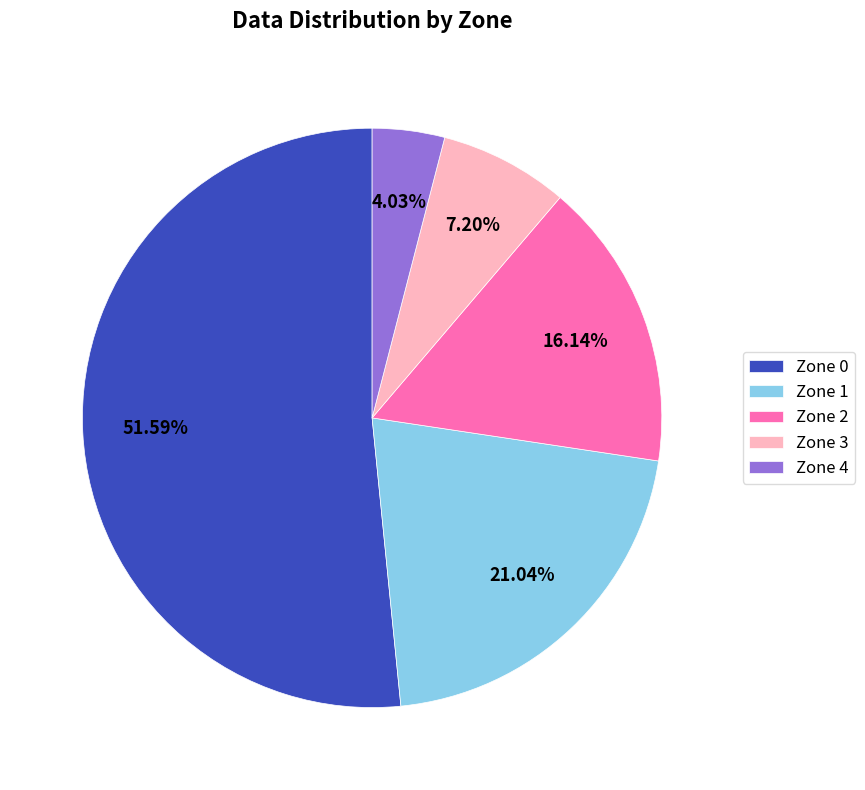

What percentage is the Zone 3 slice, to the nearest percent?

7%